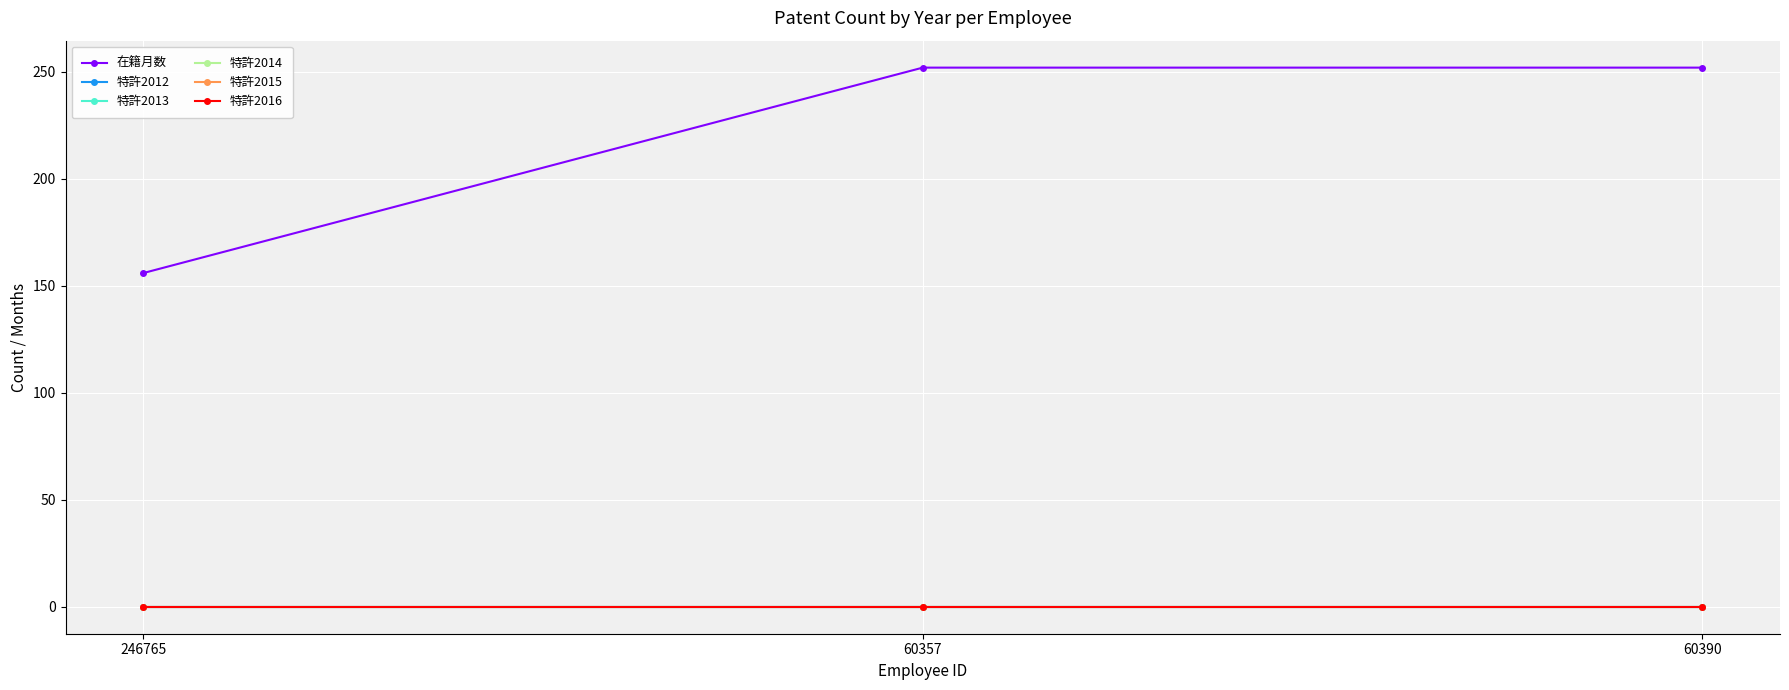

Which label corresponds to the smallest value in the chart?

246765